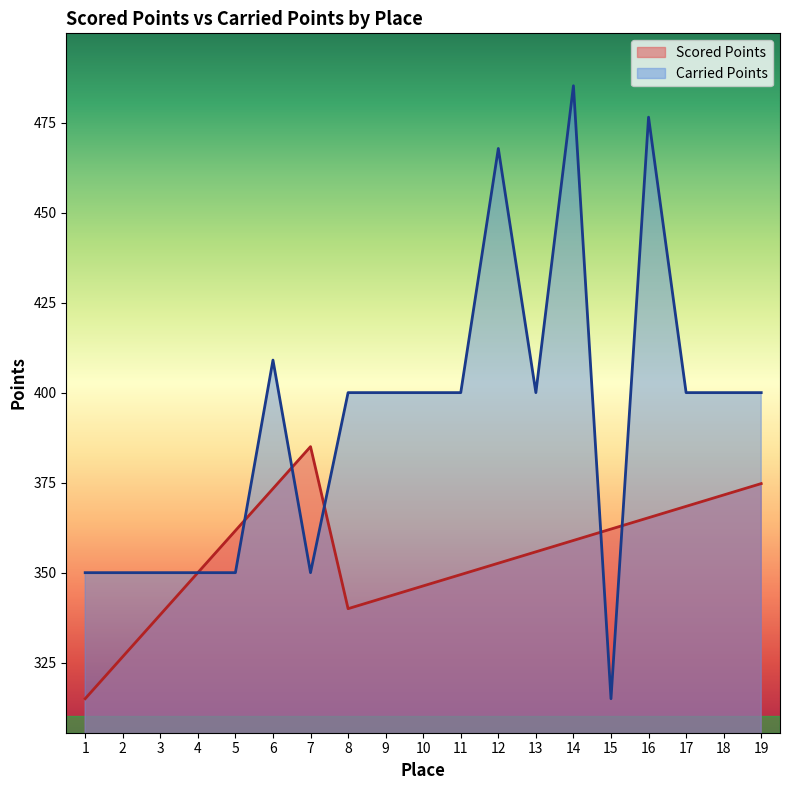

How many lines are shown in the chart?

2